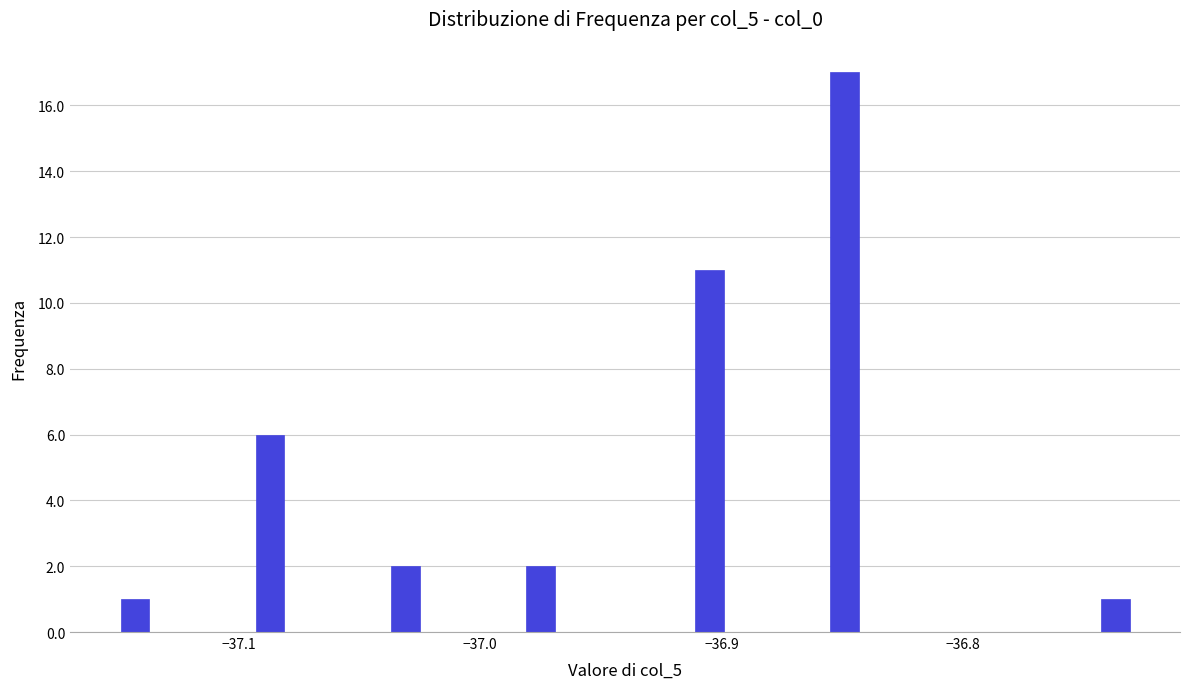

Around what value on the x-axis is the tallest bar? Give the approximate position of its centre, as read against the axis.

-36.85